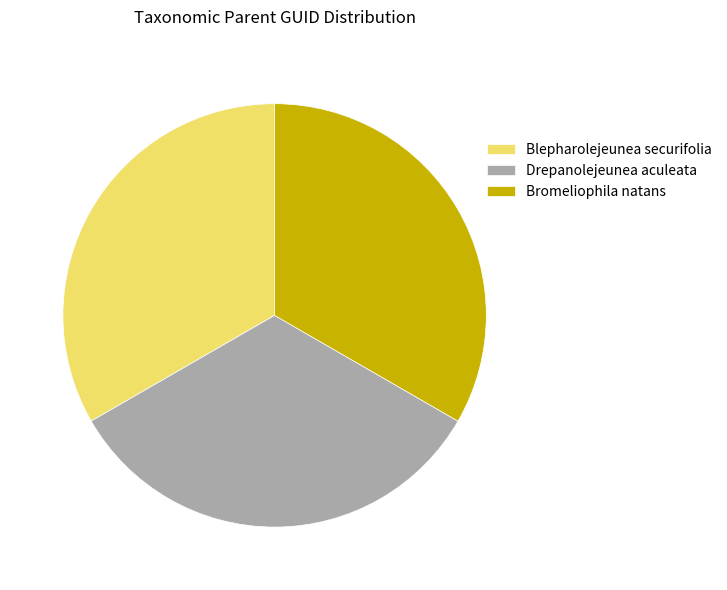

Is it true that Blepharolejeunea securifolia is 33% of the pie?

True